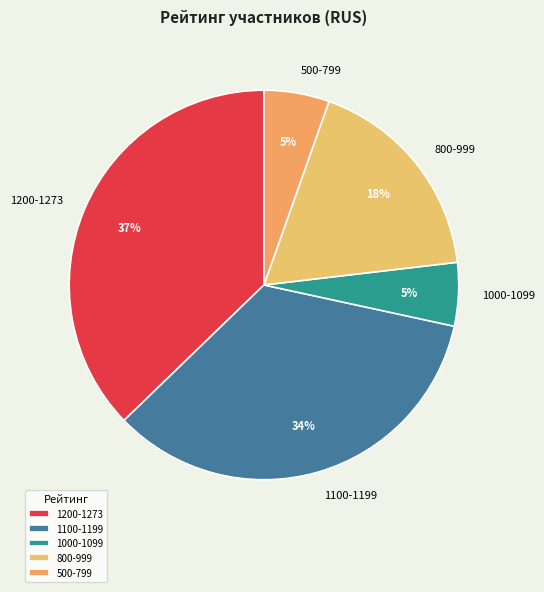

Is the sum of 800-999 and 500-799 greater than half?

No